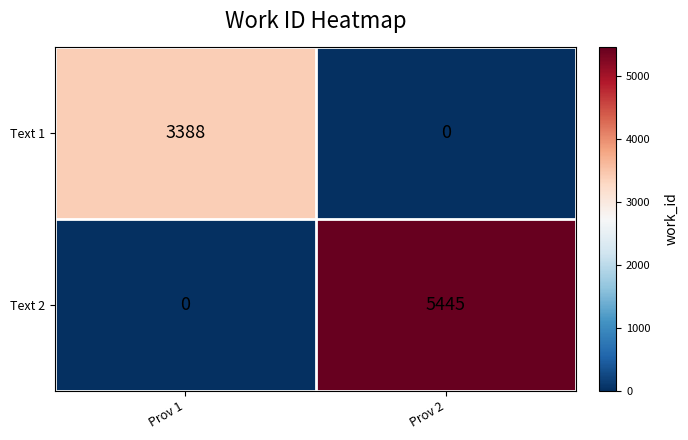

Is the value of Text 1 at Prov 1 greater than the value of Text 2 at Prov 2?

No